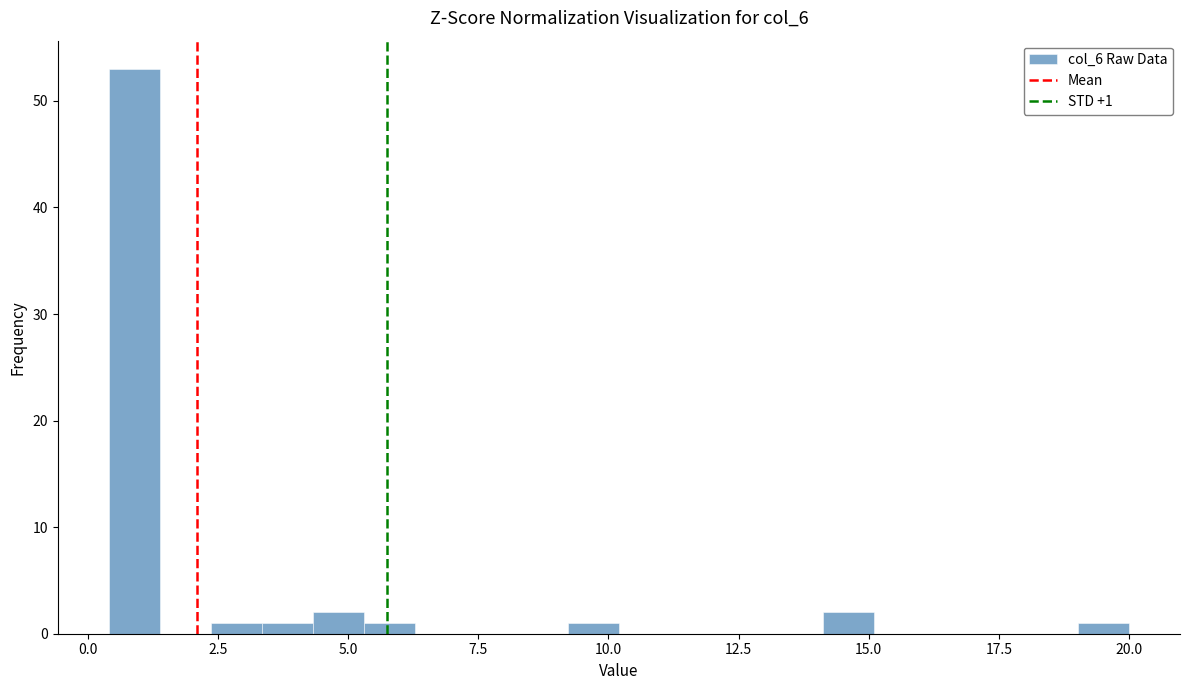

Read against the x-axis, roughly where is the centre of the tallest bar?

1.0